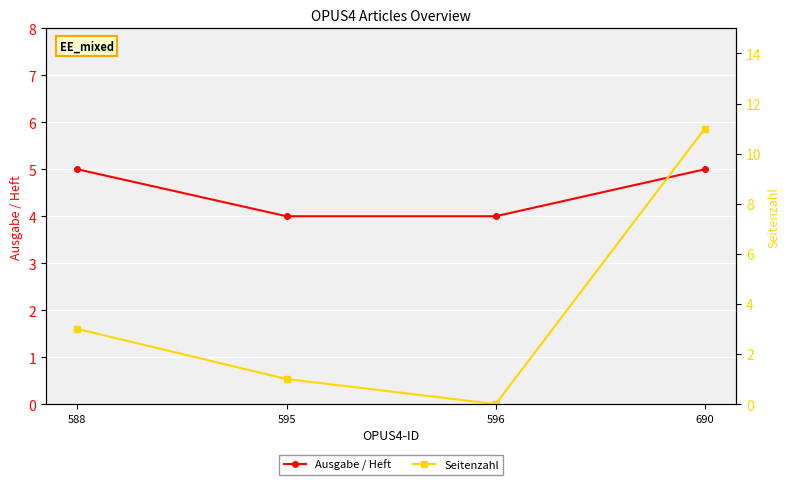

After their last crossing, which series has the higher values: Ausgabe / Heft or Seitenzahl?

Seitenzahl